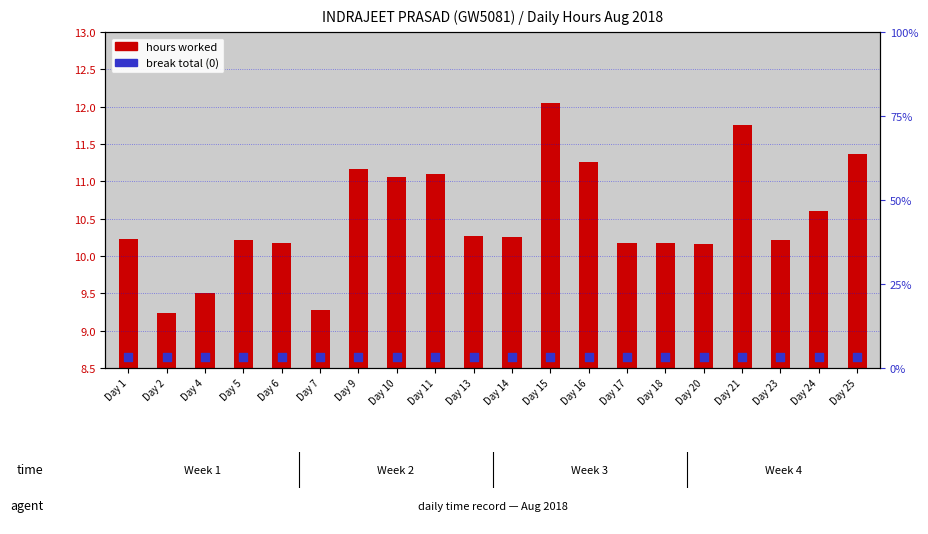

What are all the series names shown in the legend?

hours worked, break total (0)